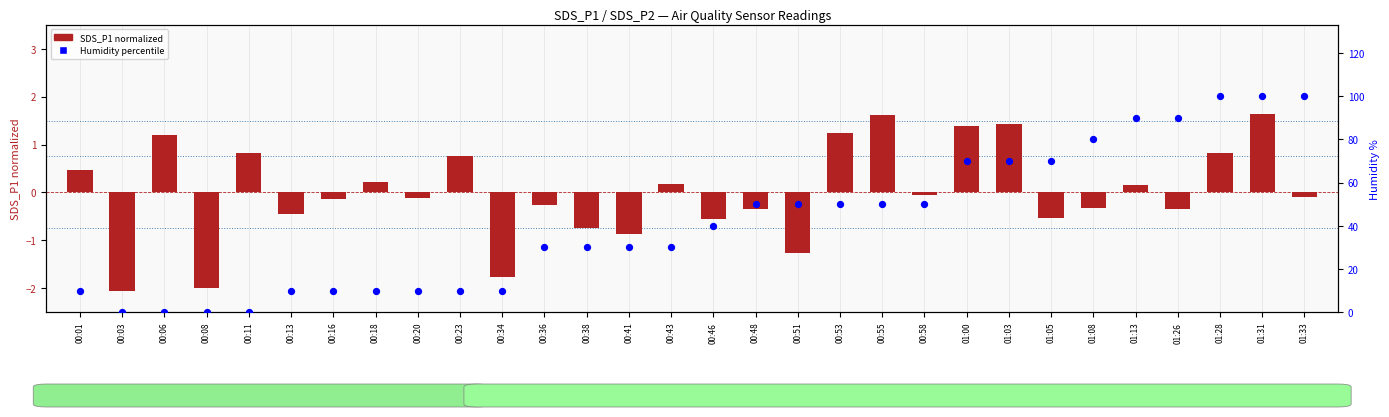

Which series has the largest Y range (max minus min)?

Humidity percentile